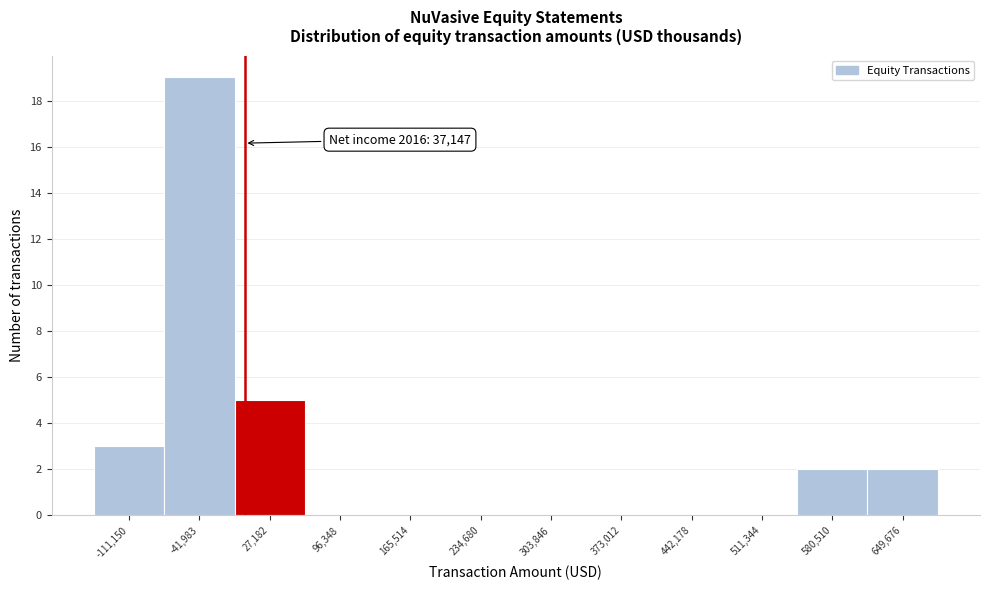

Reading right to left, what are all the values shown in this chart?

649,676=2	580,510=2	511,344=0	442,178=0	373,012=0	303,846=0	234,680=0	165,514=0	96,348=0	27,182=5	-41,983=19	-111,150=3